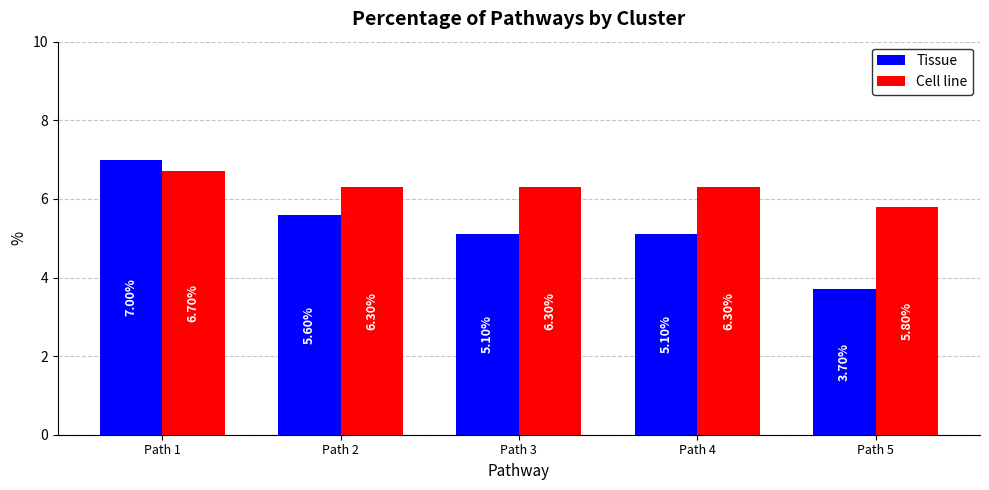

Which series has the widest spread of values?

Tissue